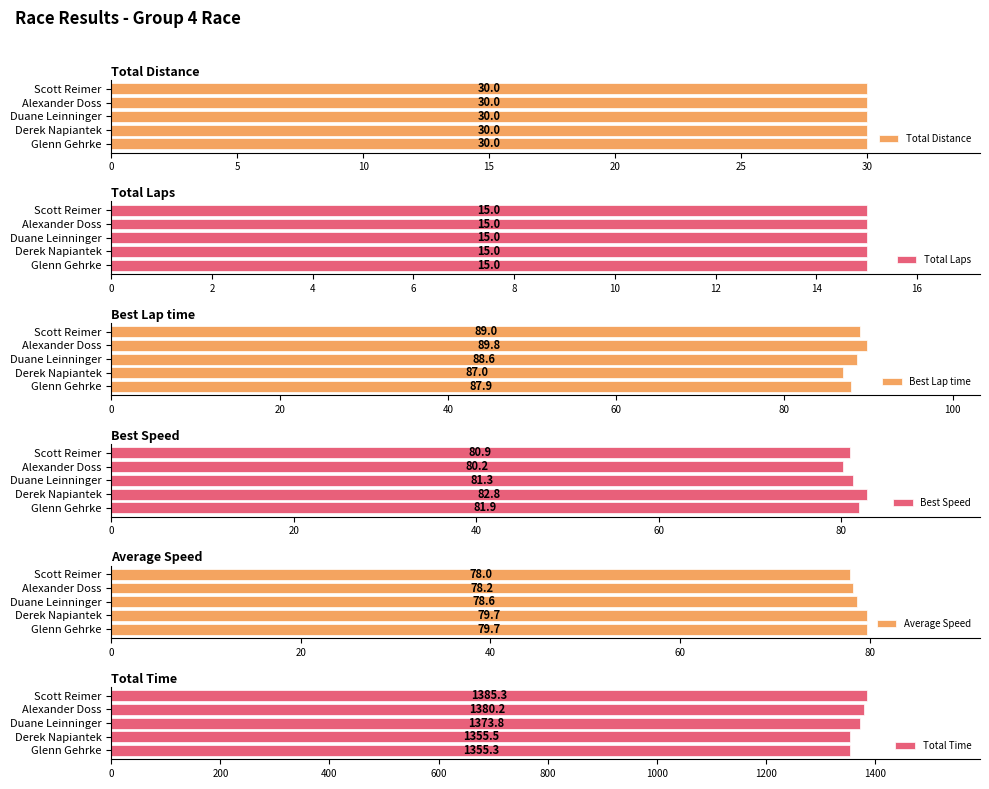

True or false: Best Lap time has a value of 51.8 at Alexander Doss.

False